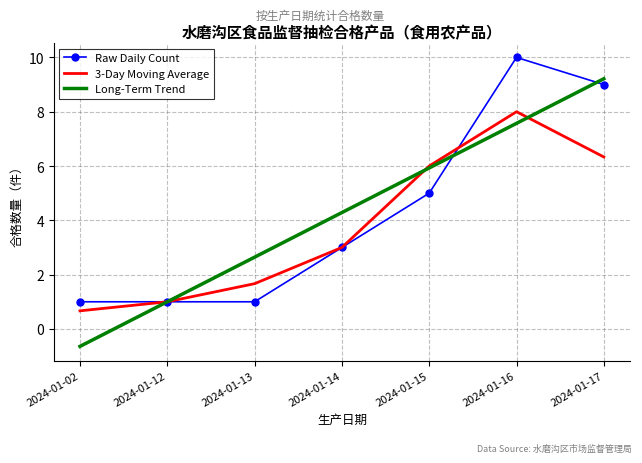

Read the Long-Term Trend value at 2024-01-14.

4.3